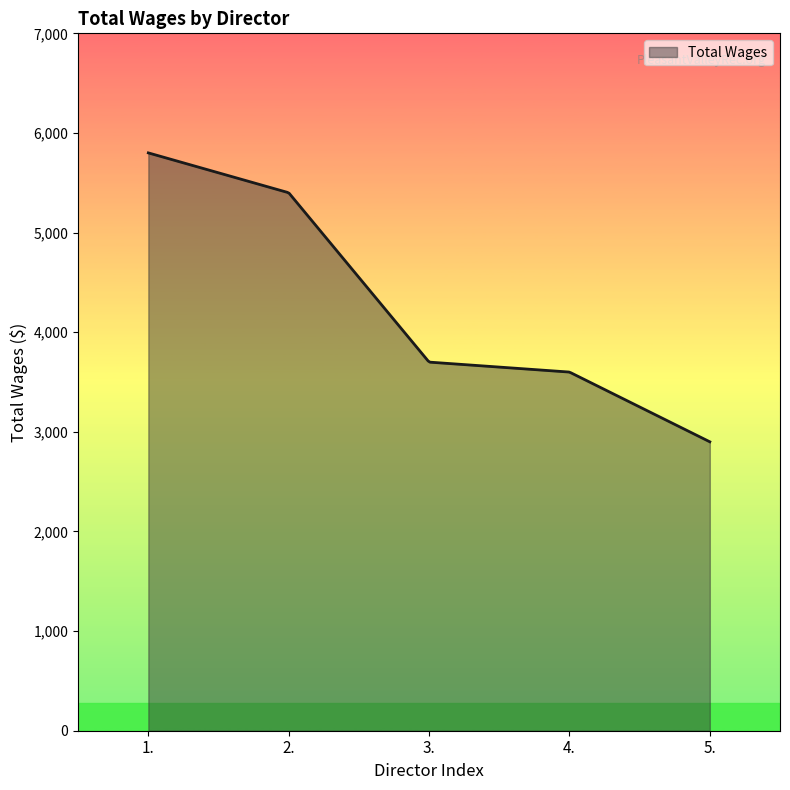

What is the smallest value displayed?

2900.0